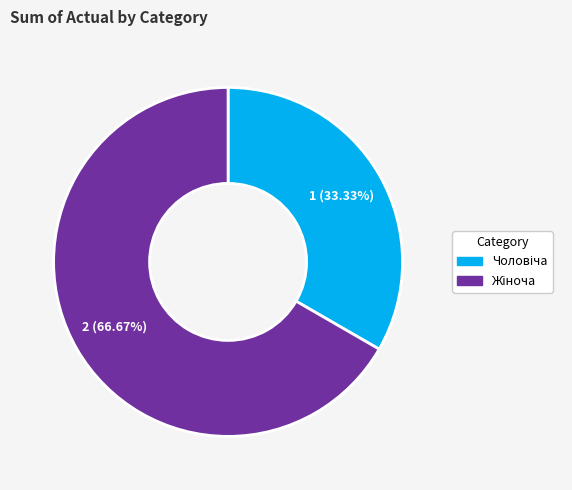

Is there a majority slice in this chart?

Yes